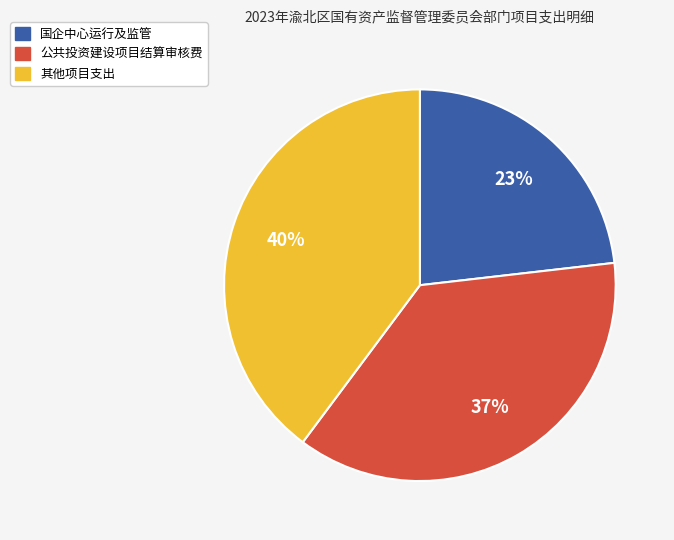

To the nearest percent, what portion does 其他项目支出 represent?

40%